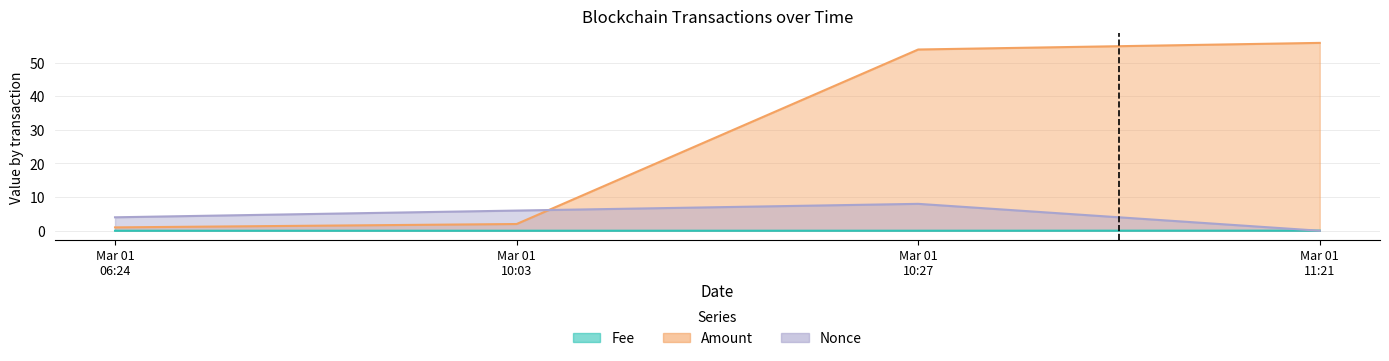

Is it true that Fee equals 0.0 at Mar 01 10:03?

False